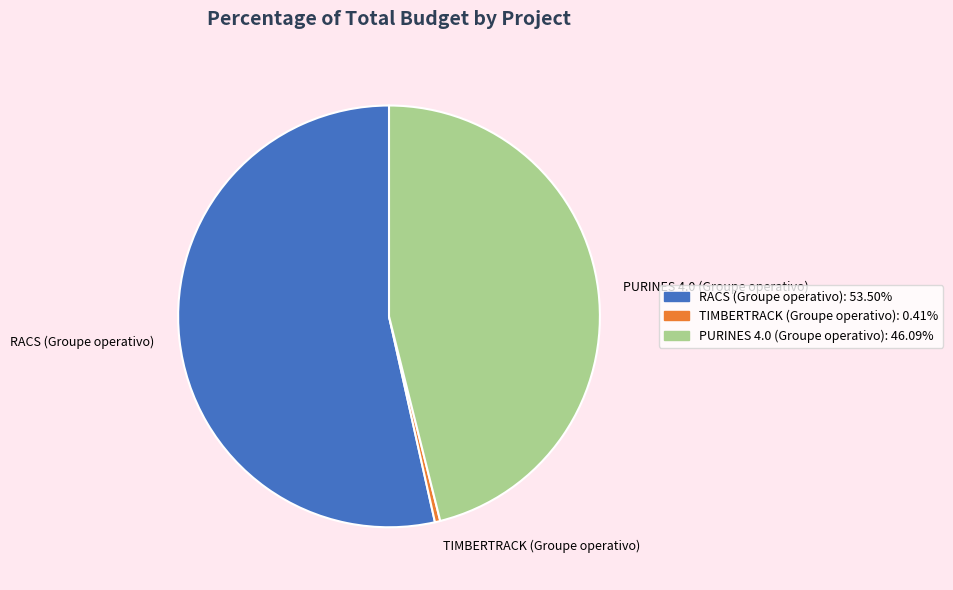

Is the sum of RACS (Groupe operativo) and PURINES 4.0 (Groupe operativo) greater than half?

Yes